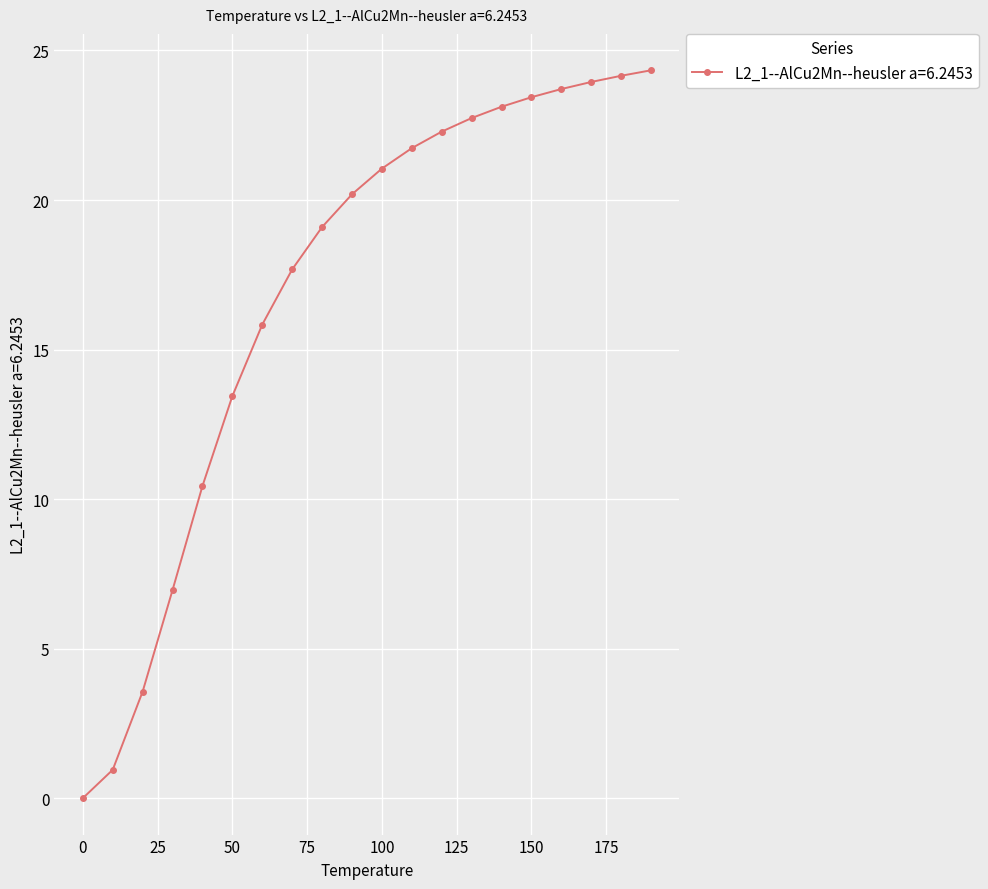

Reading left to right, what are all the values shown in this chart?

0.0	0.9	3.6	7.0	10.4	13.4	15.8	17.7	19.1	20.2	21.1	21.7	22.3	22.7	23.1	23.4	23.7	23.9	24.2	24.3